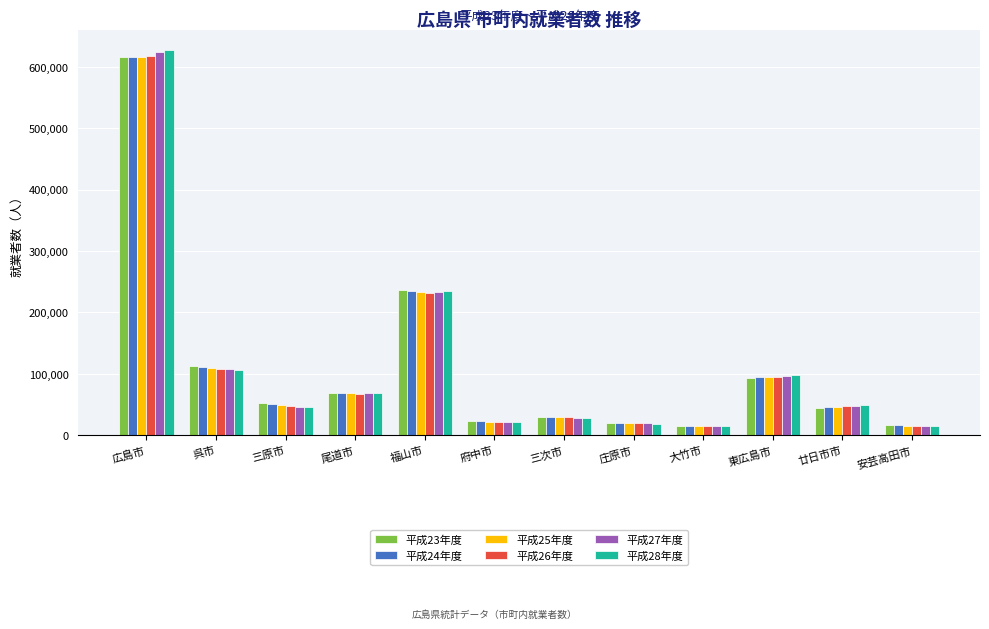

The 平成23年度 series shows 52168 at 三原市. True or false?

True